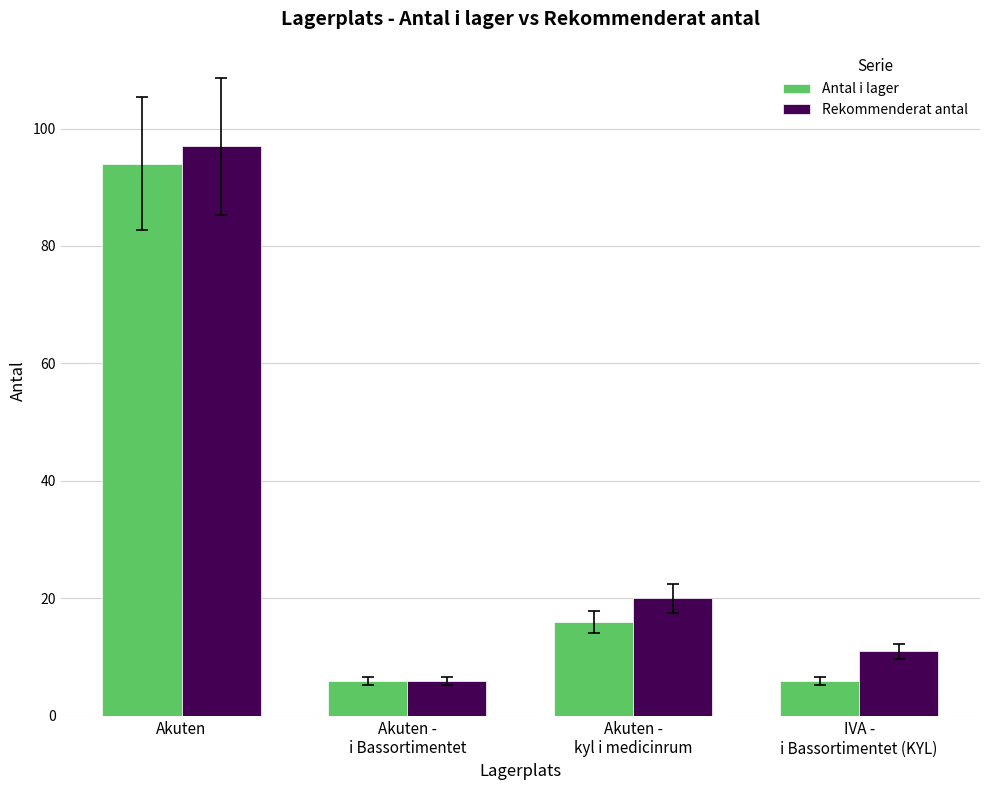

Which label corresponds to the largest value in the chart?

Akuten